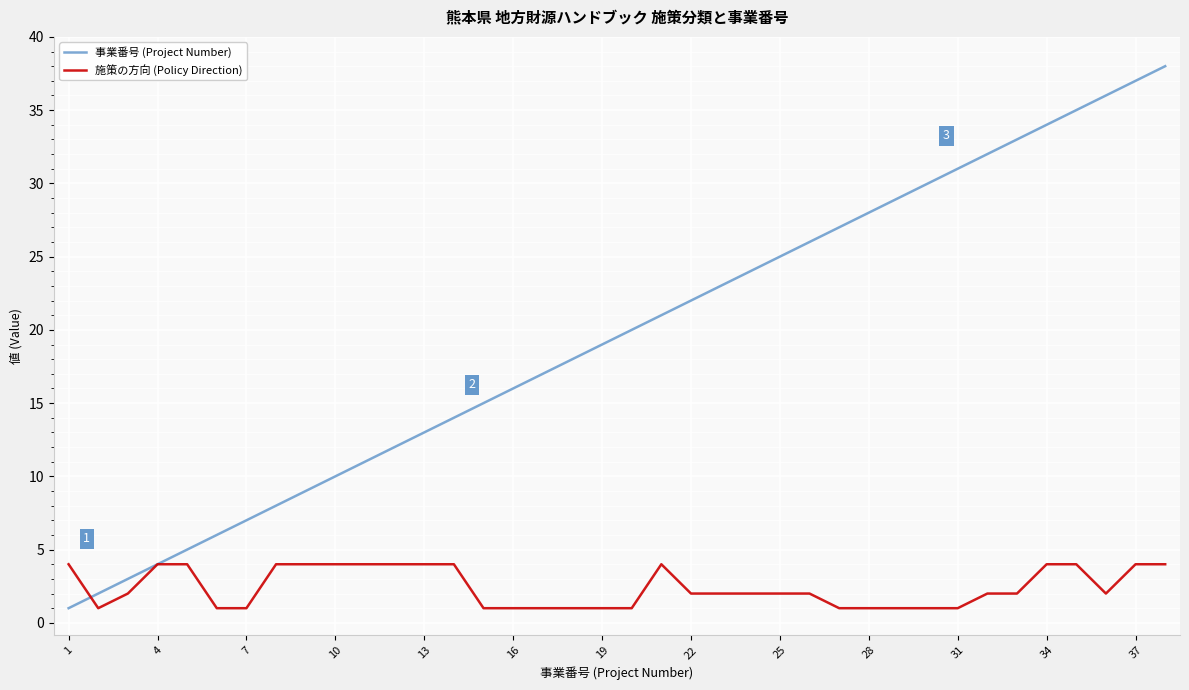

What are all the series names shown in the legend?

事業番号 (Project Number), 施策の方向 (Policy Direction)